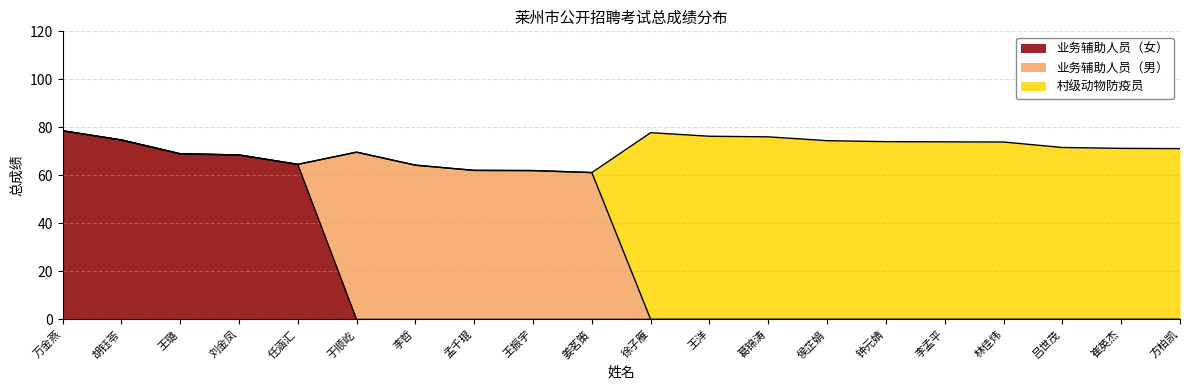

True or false: 业务辅助人员（女） has more than 0 interior local peaks.

False